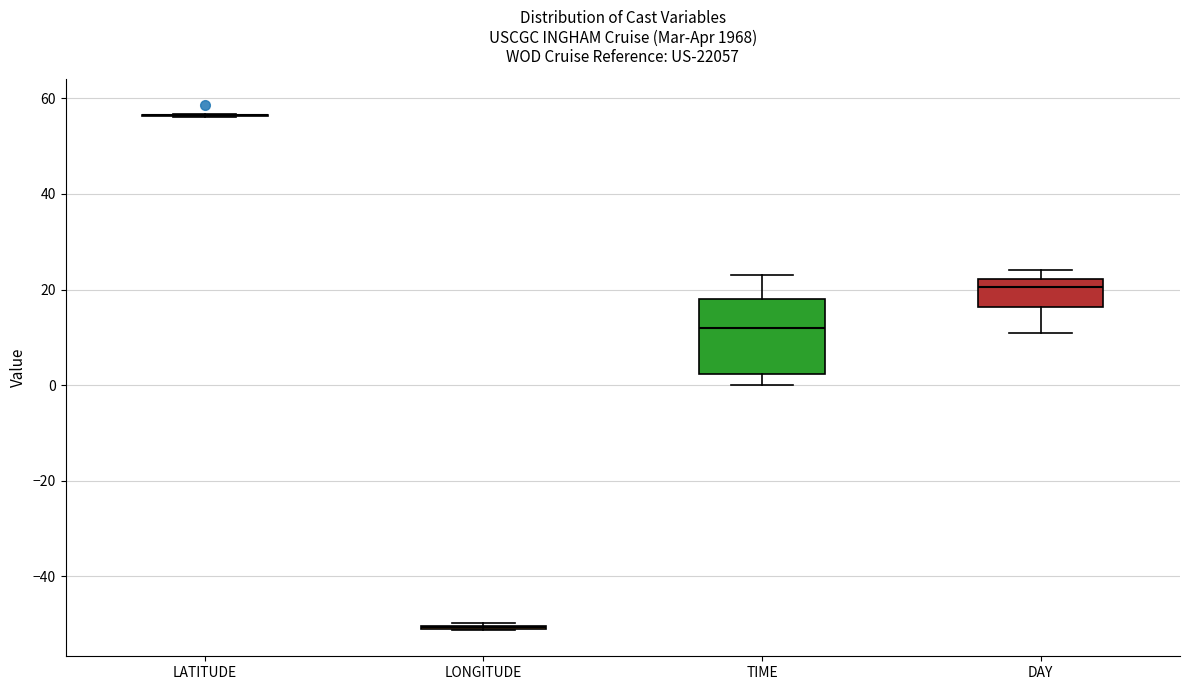

Where does the median line of the box for TIME sit on the y-axis? The values are not printed on the chart, so give them approximately, as read against the axis.

12